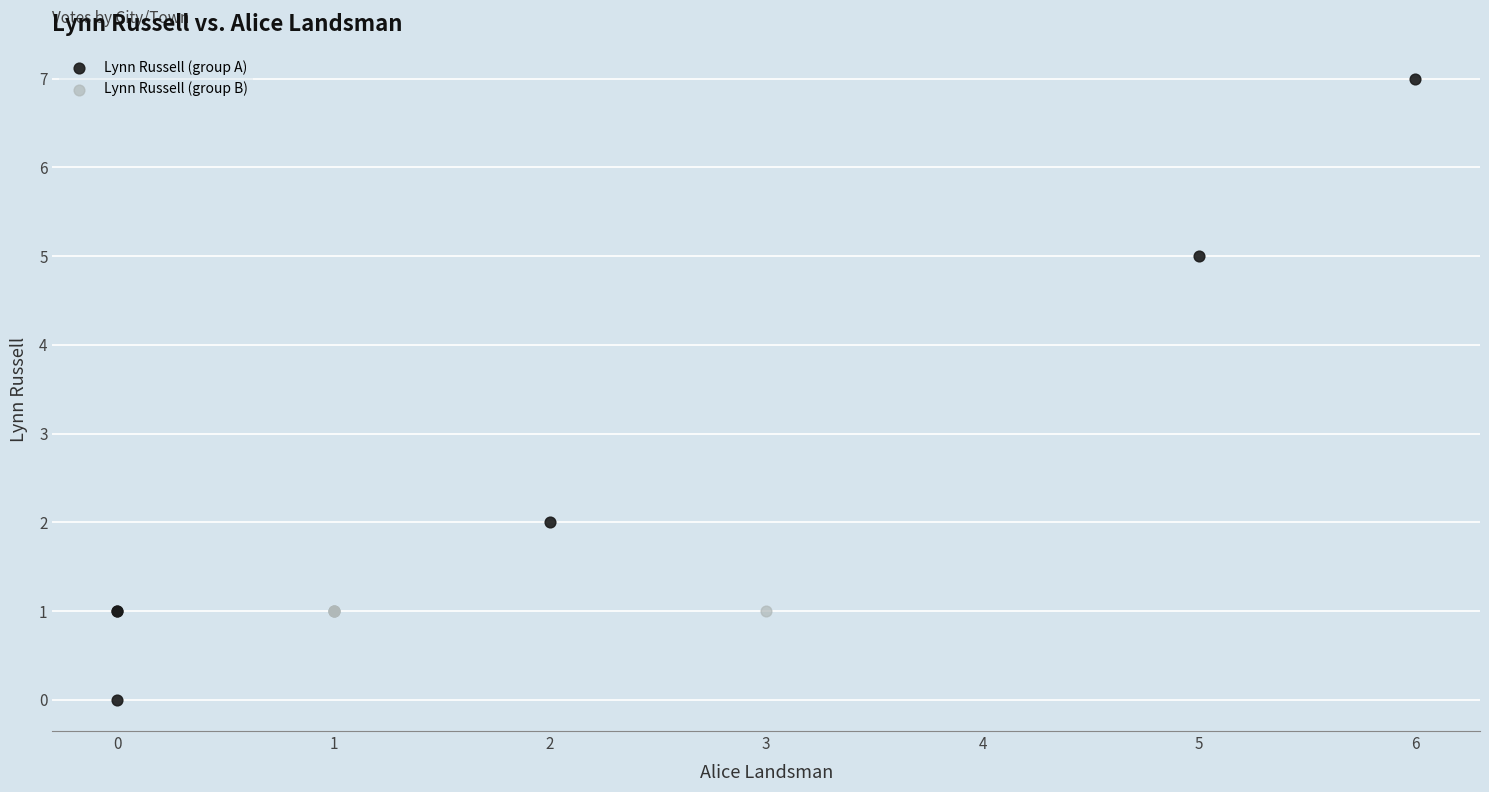

Which series reaches the minimum Y coordinate?

Lynn Russell (group A)